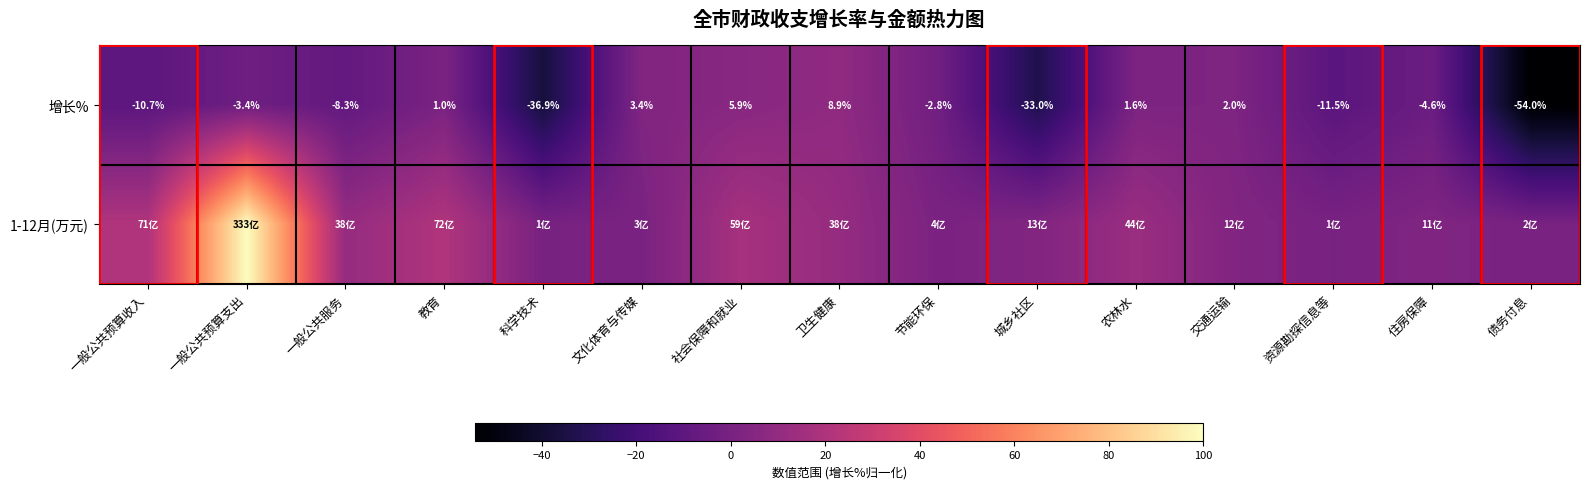

How many positive values does the 增长% series have?

6